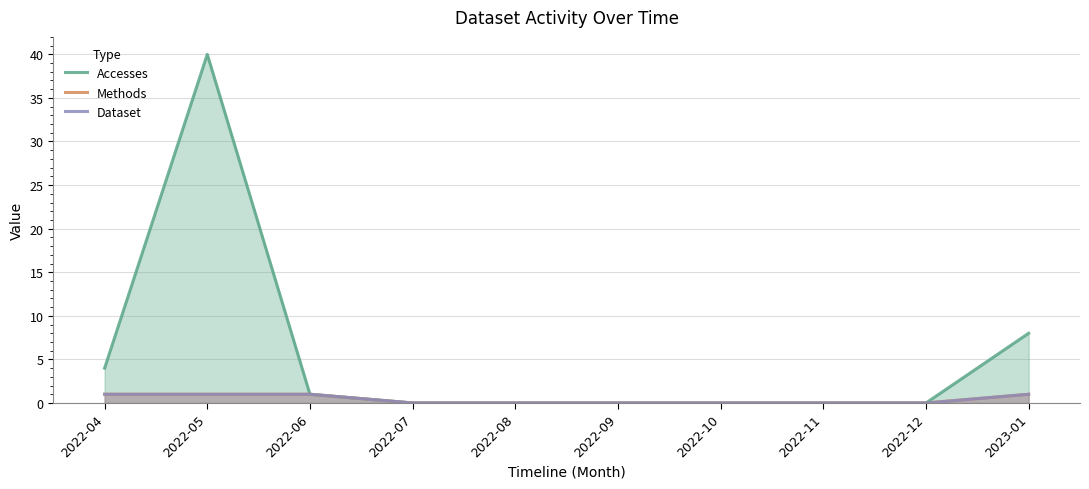

Where is Dataset nearest to the value 0?

2022-07